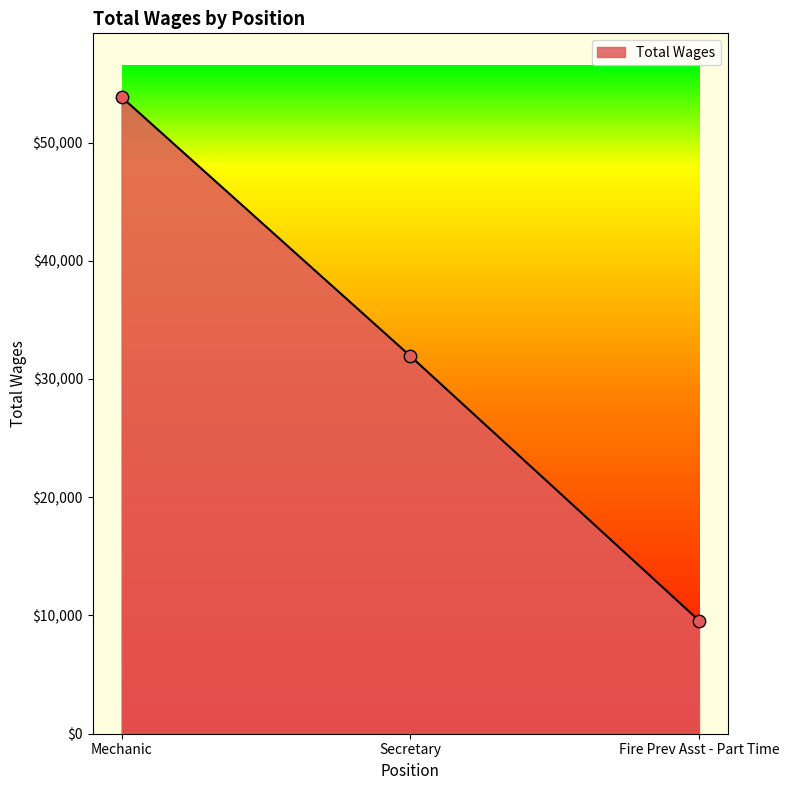

Which has a higher value, Fire Prev Asst - Part Time or Secretary?

Secretary